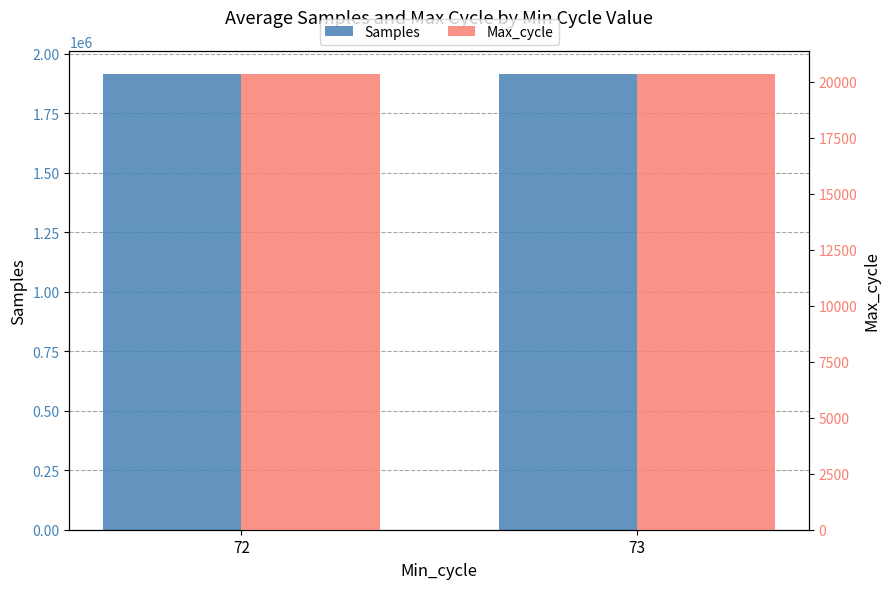

Between 73 and 72, which is larger?

73